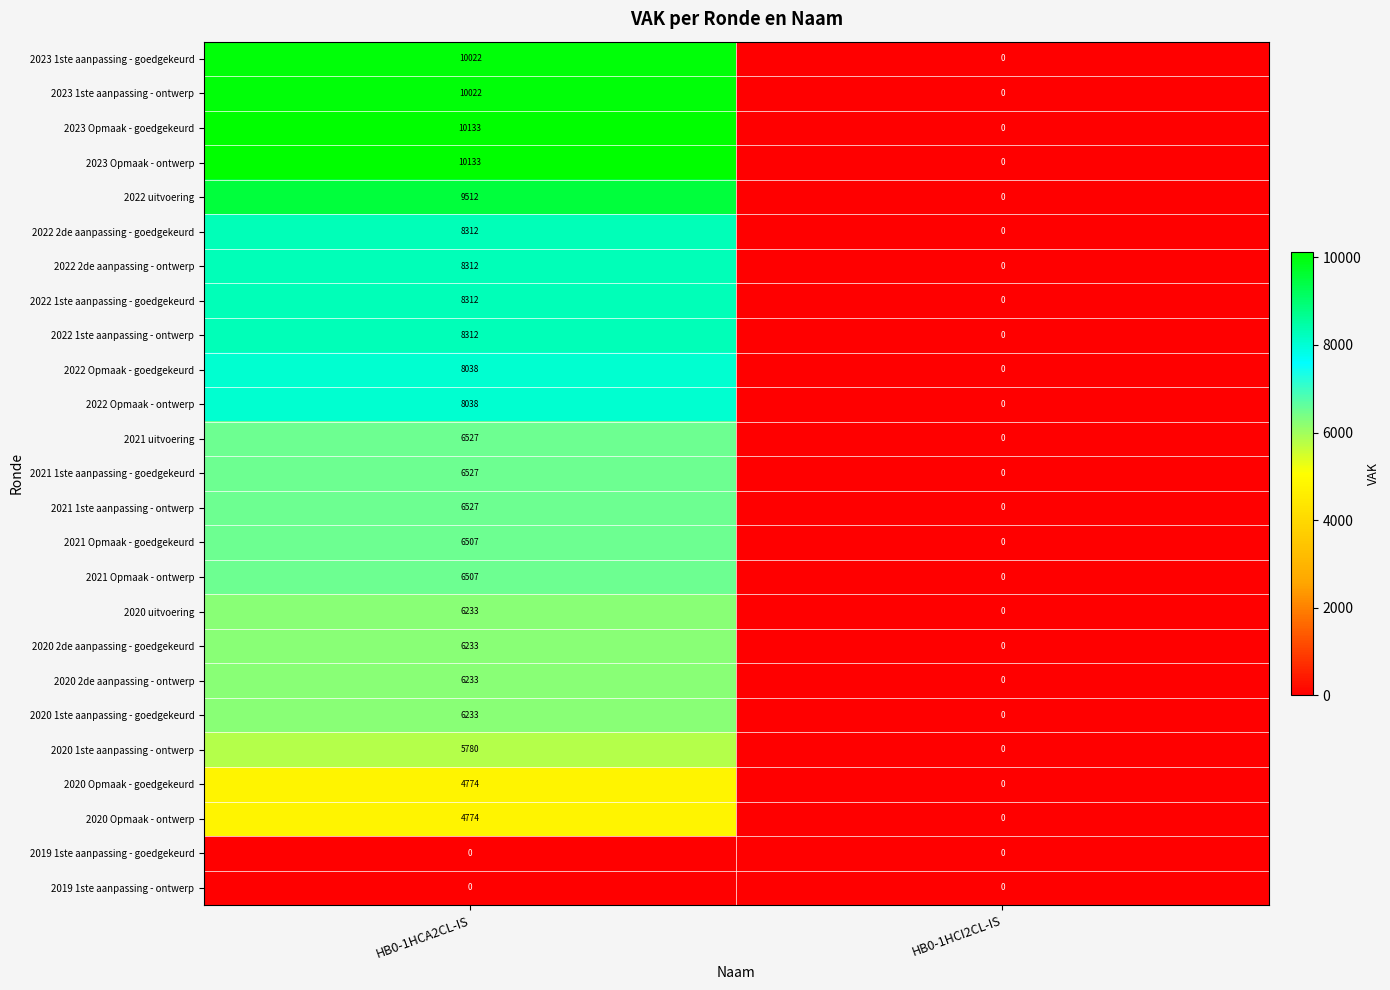

What is the spread (max minus min) of values at HB0-1HCA2CL-IS?

10133